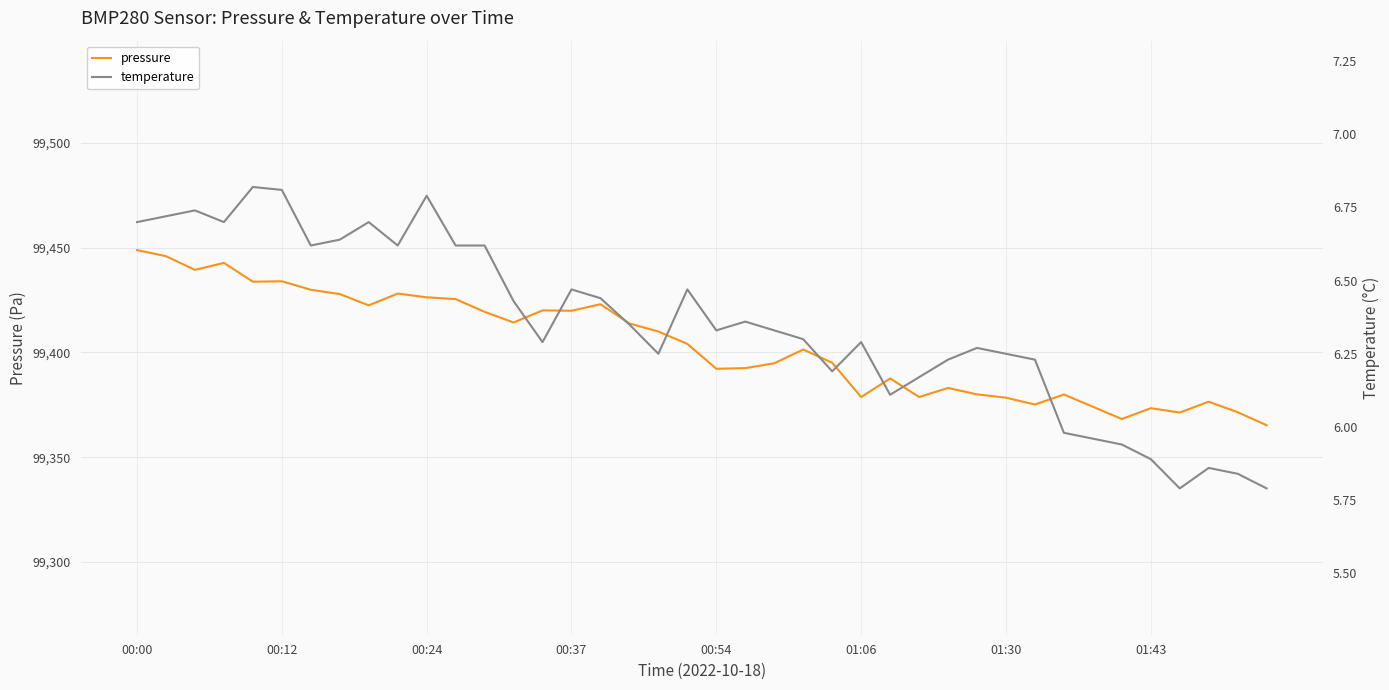

Is it true that pressure equals 99378.7 at 01:06?

True